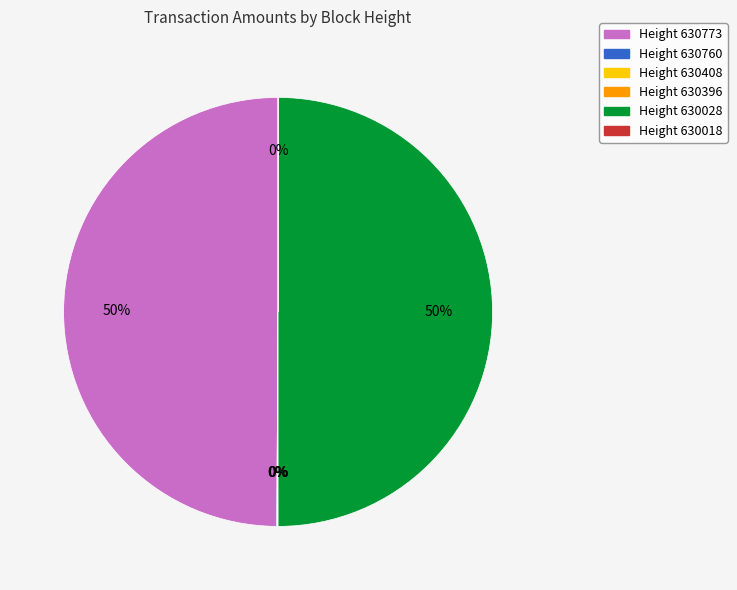

To the nearest percent, what is the average slice percentage?

17%